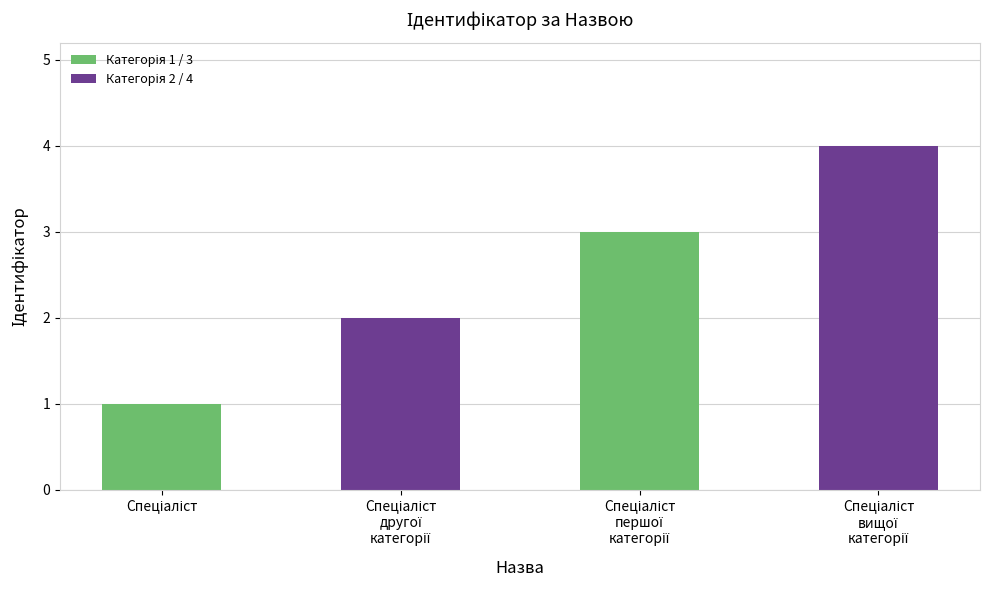

What is the greatest value displayed?

4